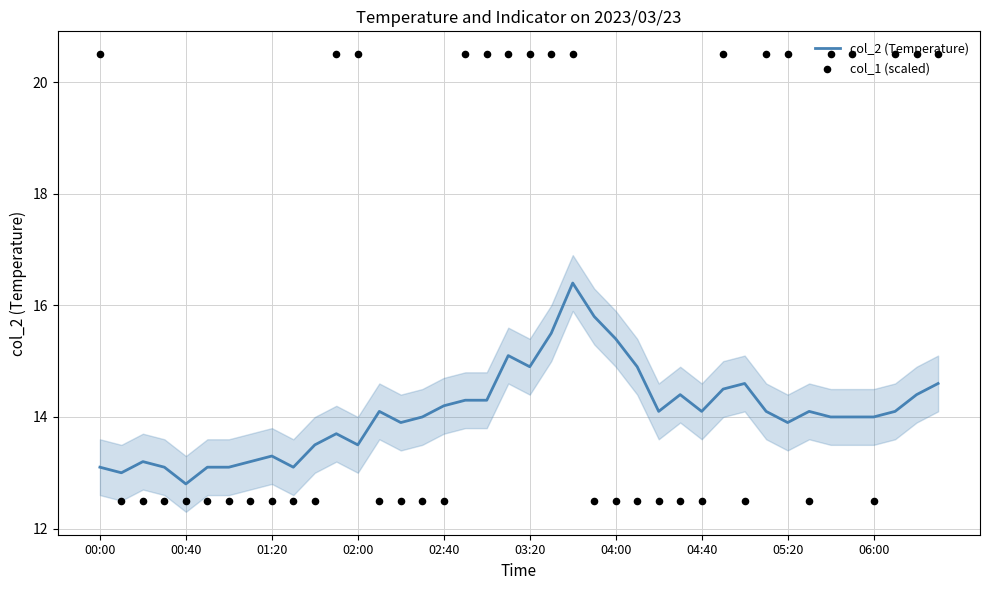

What is the total value across all series at 10?

26.0